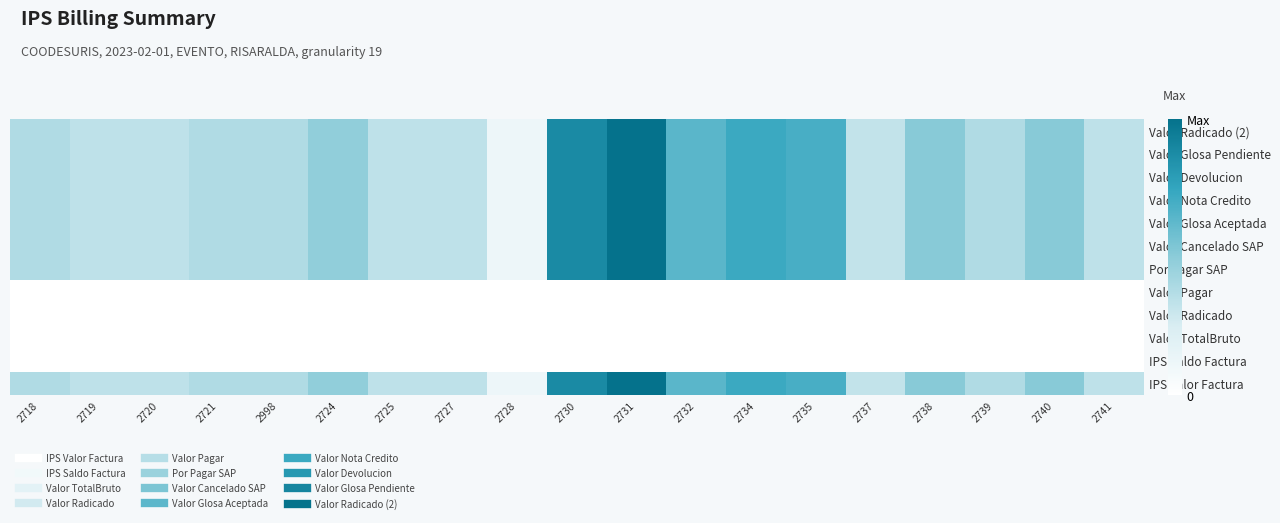

Which series has the largest total across all categories?

Valor Radicado (2)